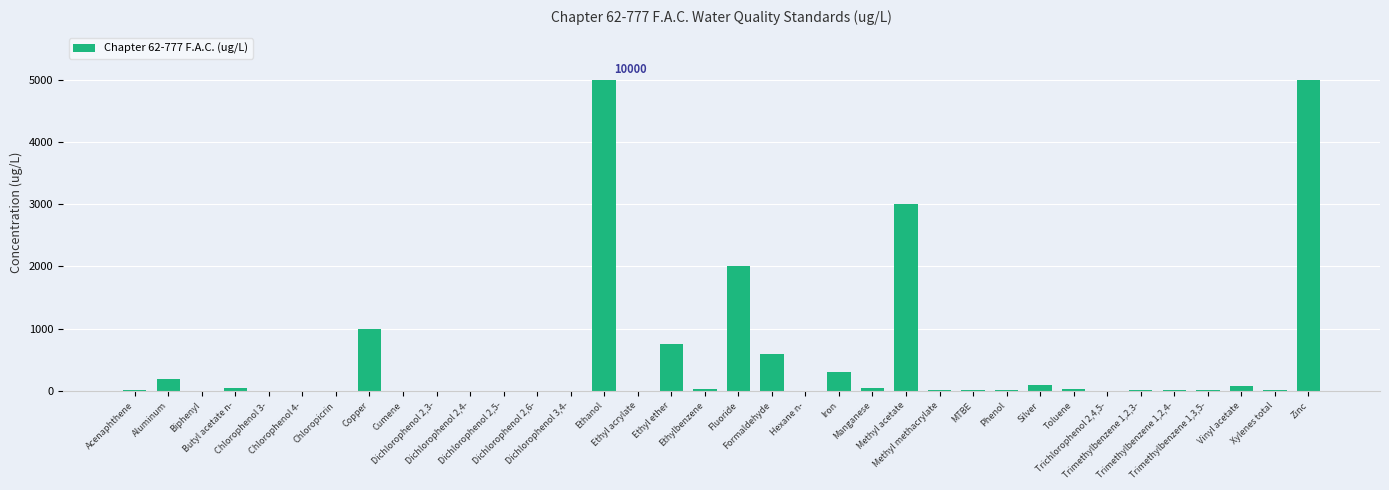

What is the greatest value displayed?

5000.0